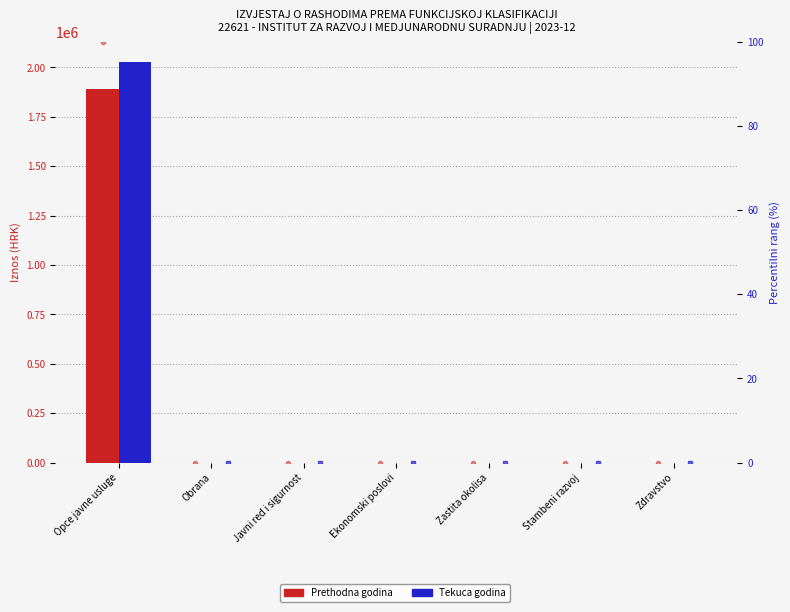

The Prethodna godina series shows 0.0 at Zdravstvo. True or false?

True